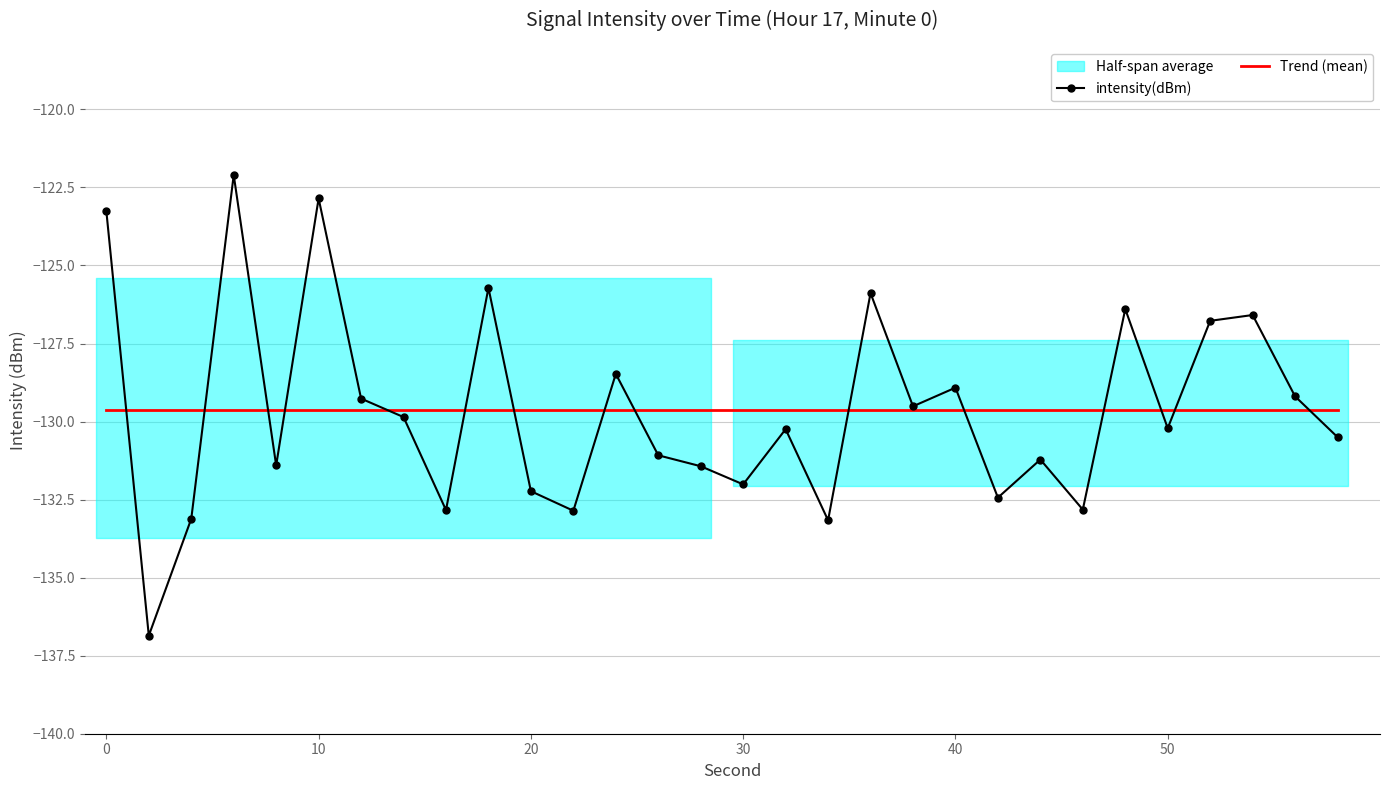

What is the maximum value shown in the chart?

-122.1